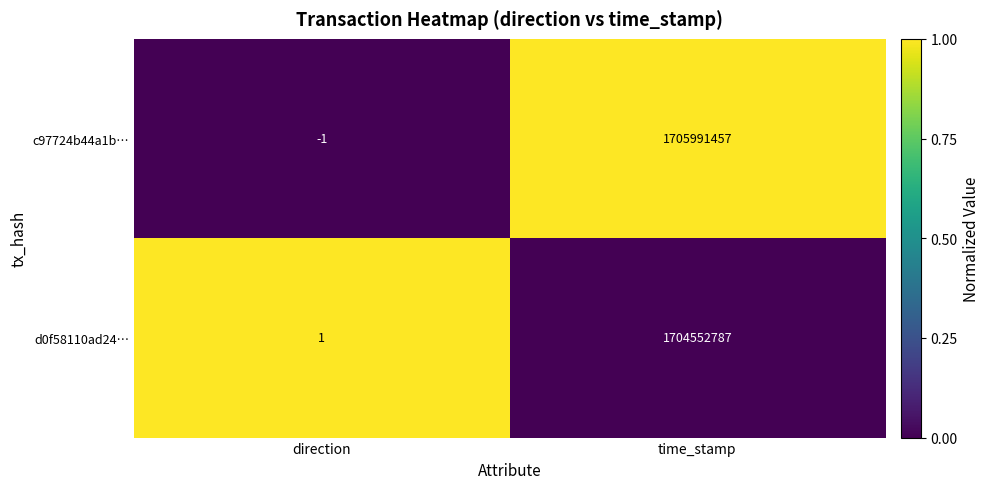

How many data points in d0f58110ad24… are less than 1704552787?

1